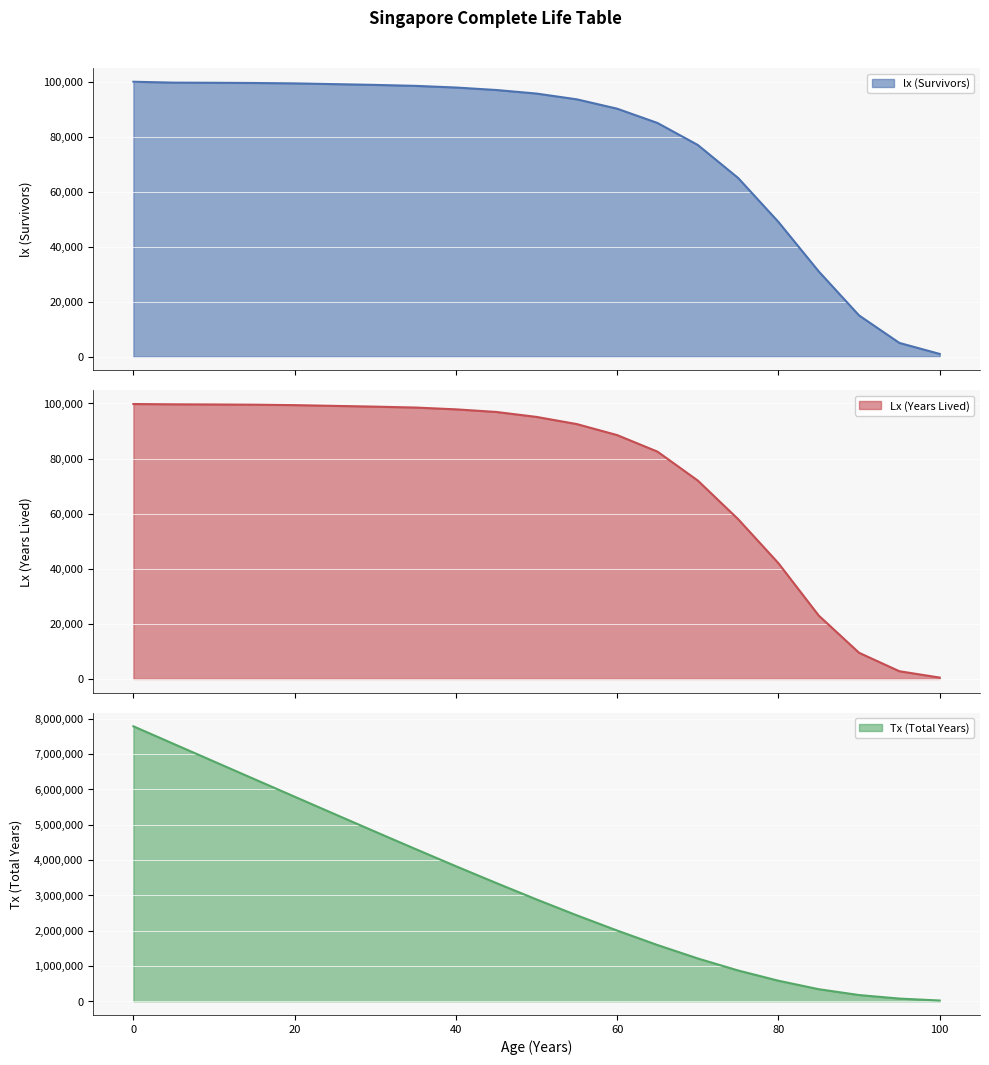

True or false: Tx (Total Years) has more than 0 points higher than both neighbors.

False